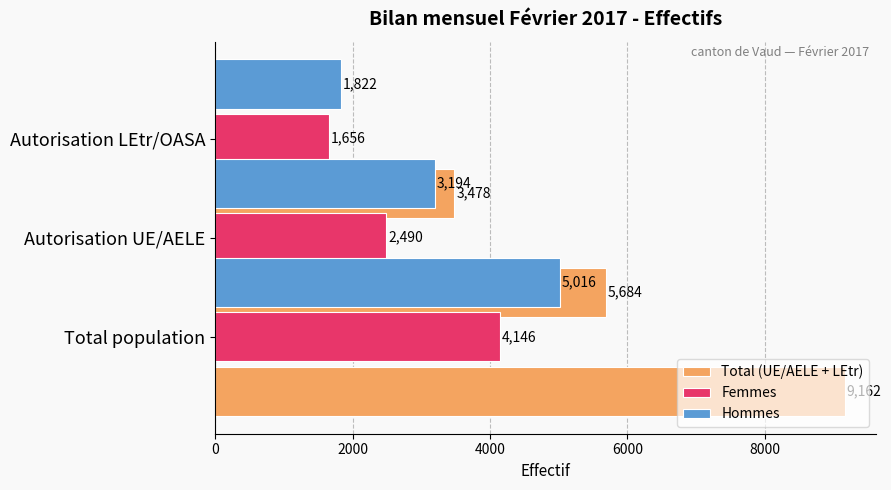

List the series in order of their peak value, highest first.

Total (UE/AELE + LEtr), Hommes, Femmes